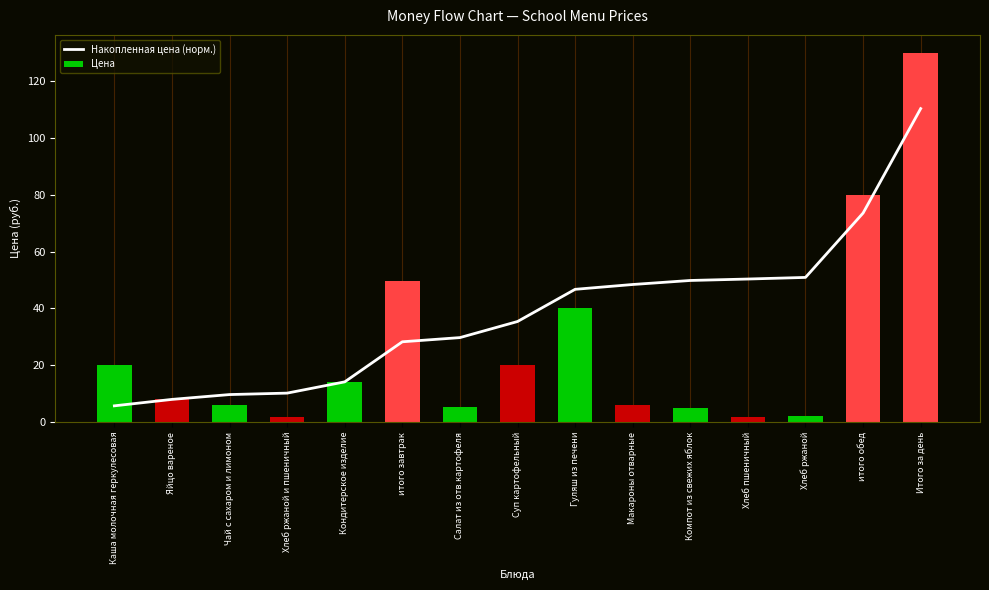

List the labels in order of Накопленная цена (норм.) value, smallest first.

Каша молочная геркулесовая, Яйцо вареное, Чай с сахаром и лимоном, Хлеб ржаной и пшеничный, Кондитерское изделие, итого завтрак, Салат из отв.картофеля, Суп картофельный, Гуляш из печени, Макароны отварные, Компот из свежих яблок, Хлеб пшеничный, Хлеб ржаной, итого обед, Итого за день